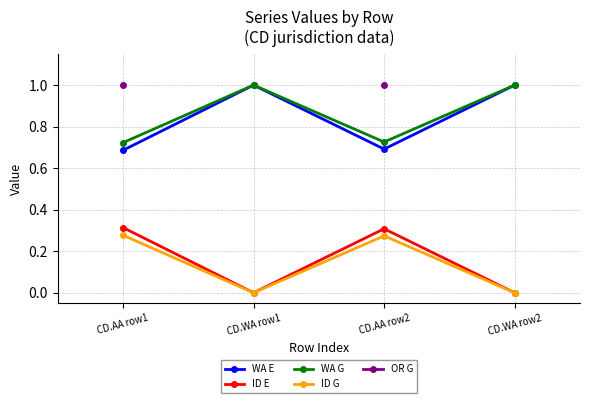

What is the greatest value displayed?

1.0